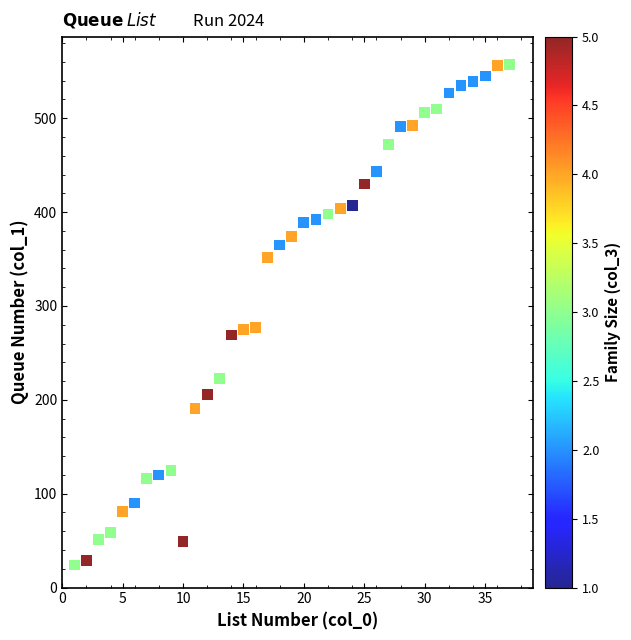

What is the range of Y values (max minus min)?

533